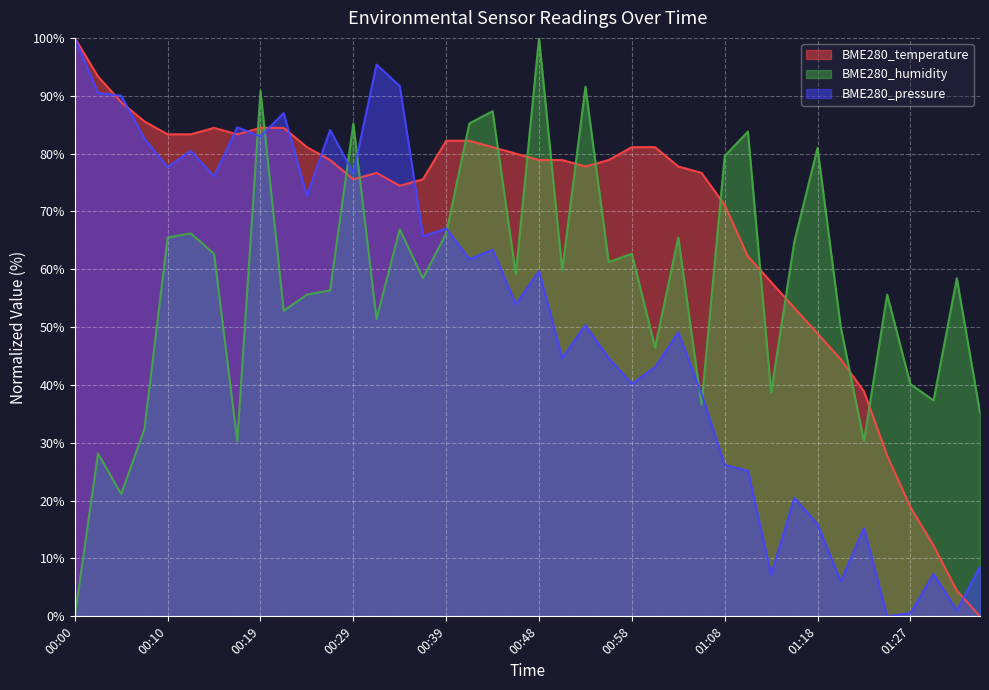

At 01:03, list the series in order from smallest to largest.

BME280_pressure, BME280_humidity, BME280_temperature